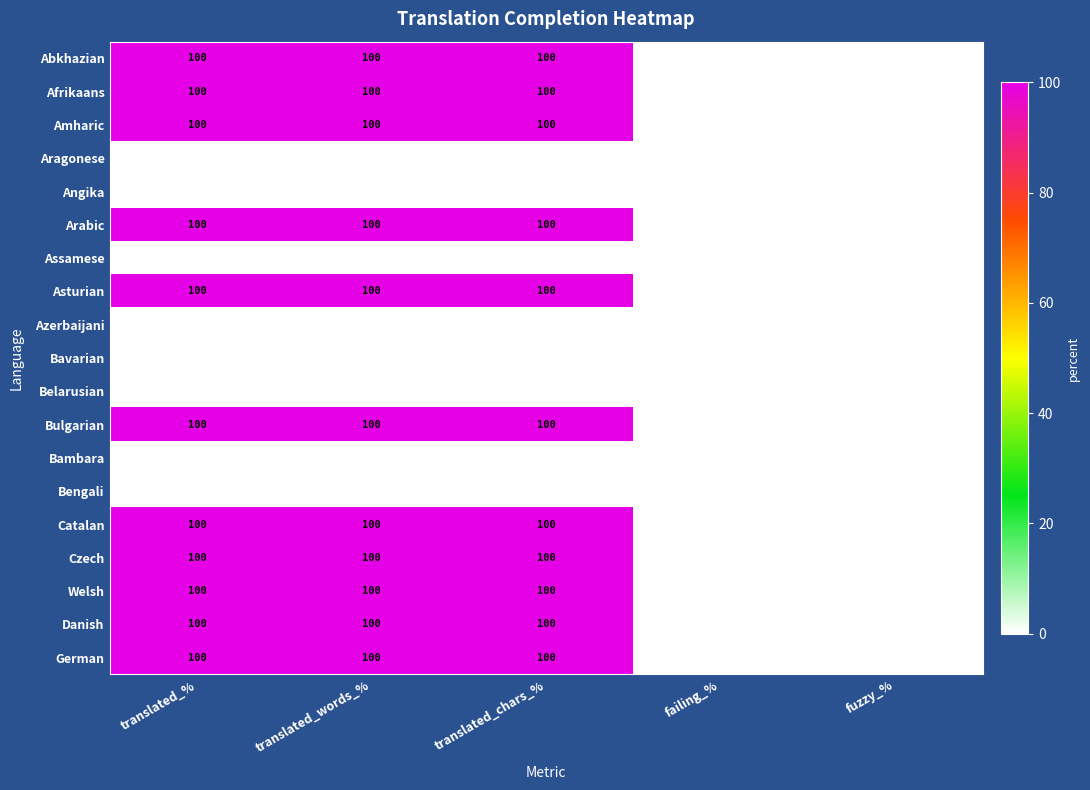

Is it true that Assamese equals 0 at fuzzy_%?

True